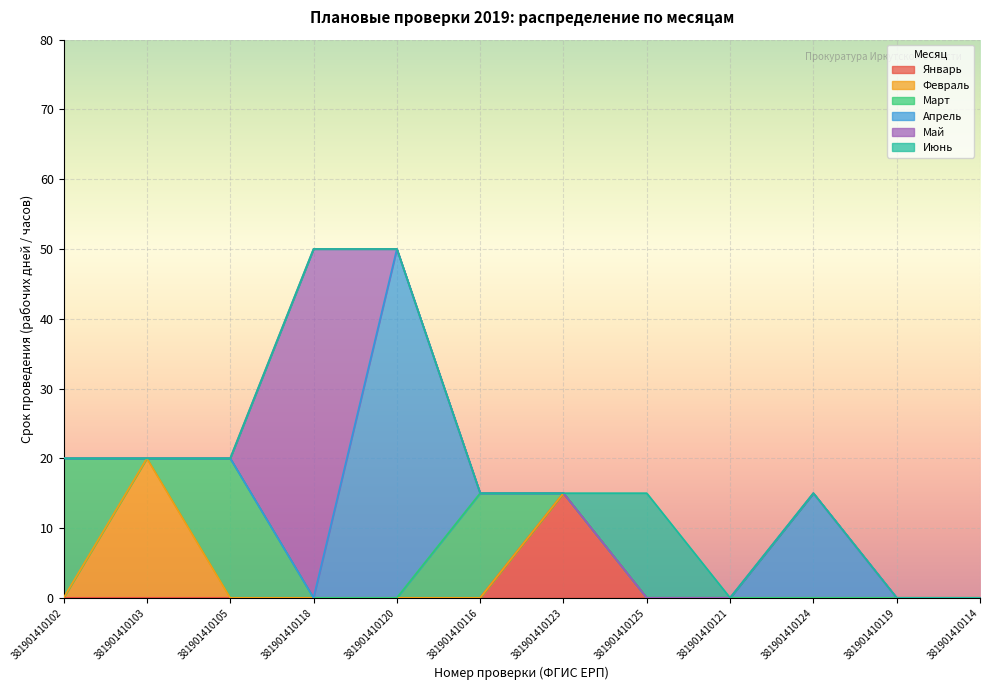

The Февраль series shows 13 at 381901410103. True or false?

False